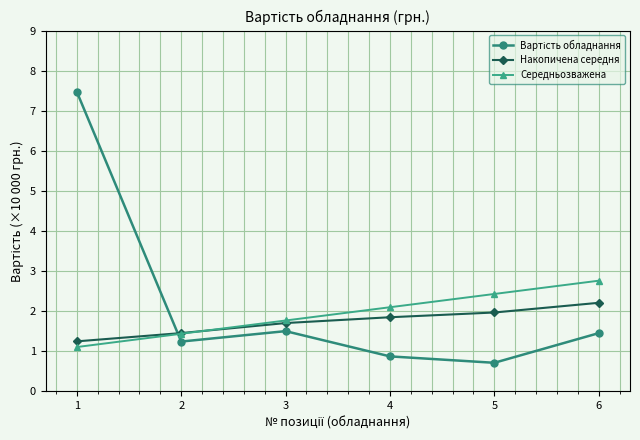

What is the difference between the highest and lowest values at 5?

1.7